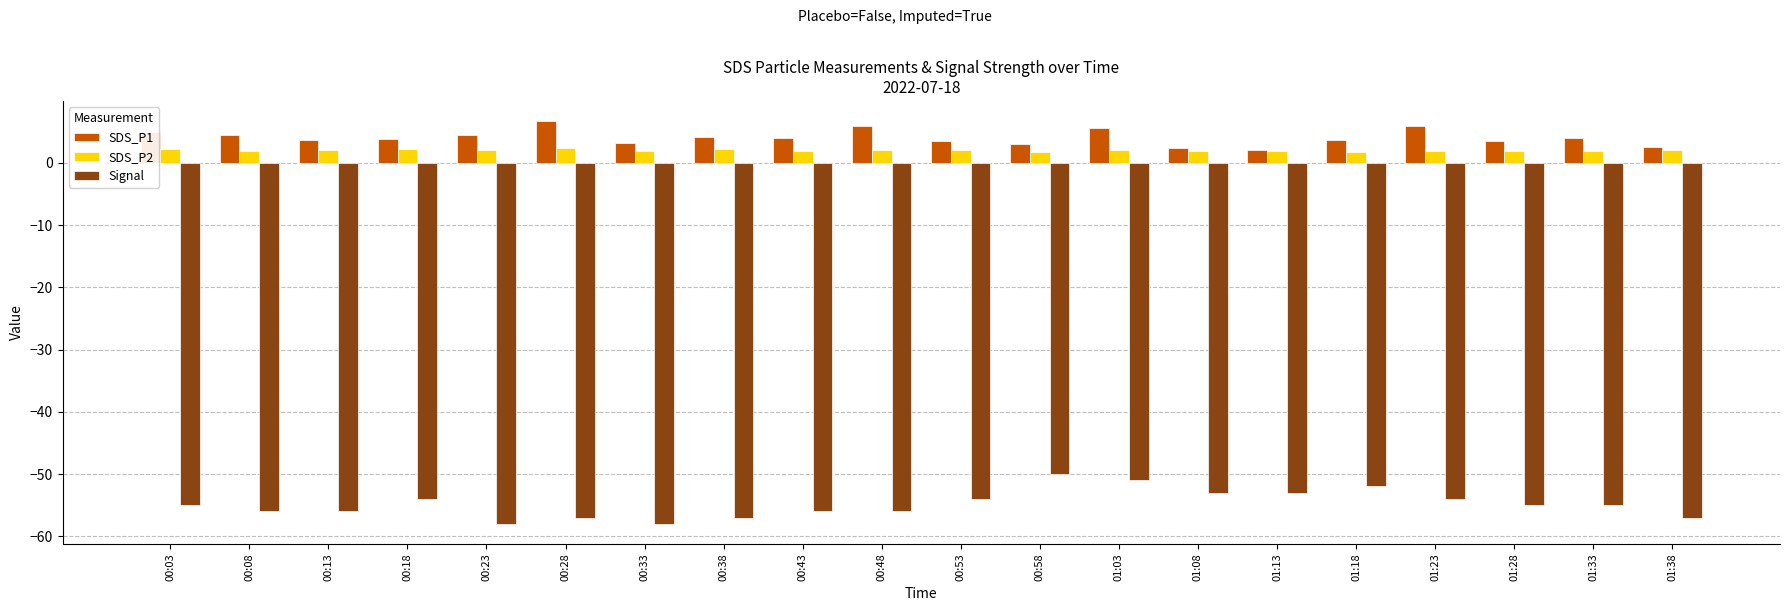

What is the value of the Signal bar at the 15th from the left?

-53.0